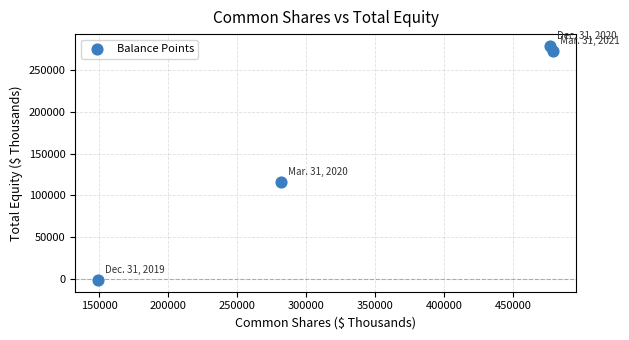

What is the average X value?

346733